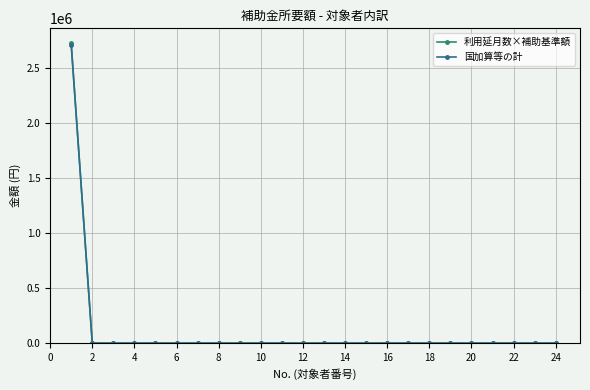

What is the greatest value displayed?

2724000